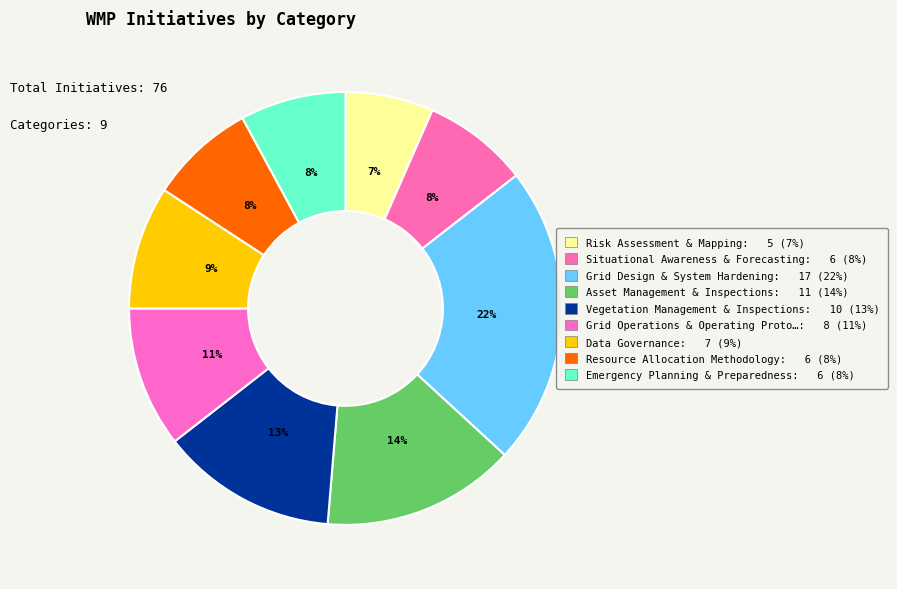

Count the number of slices in the pie.

9